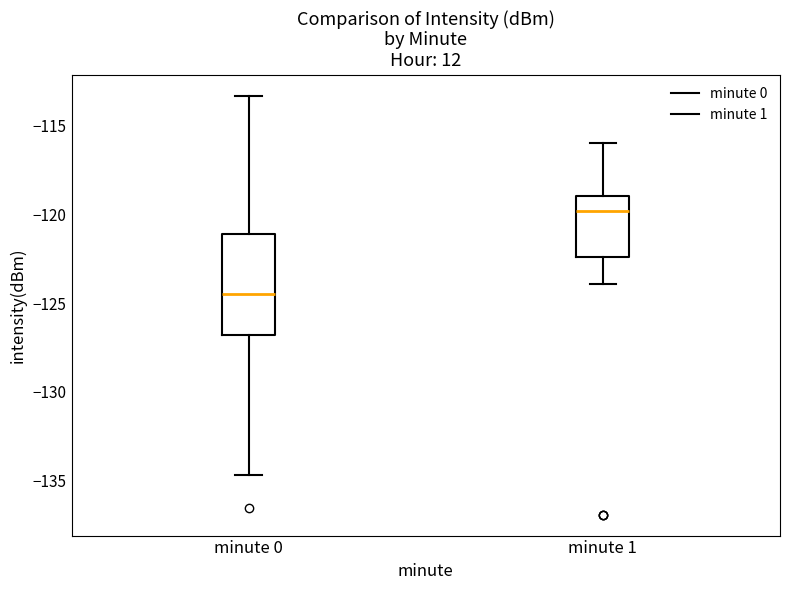

Which box is the tallest, from its lower edge to its upper edge?

minute 0